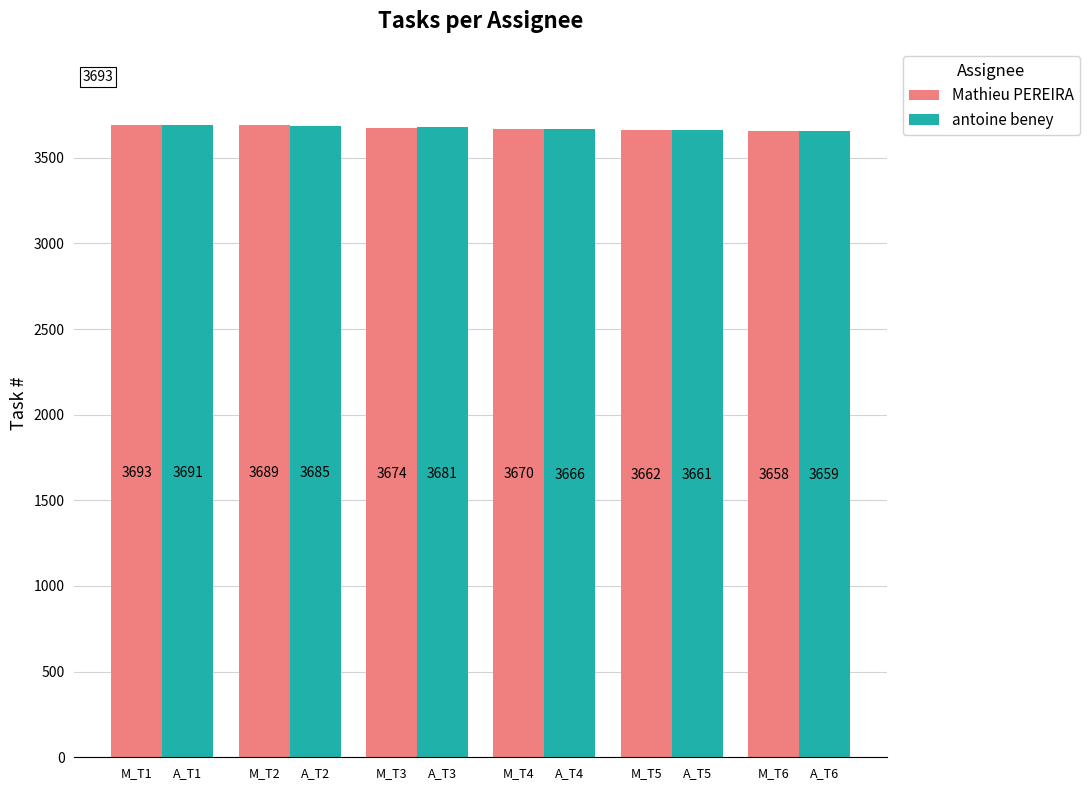

Where is antoine beney nearest to the value 3675?

M_T3